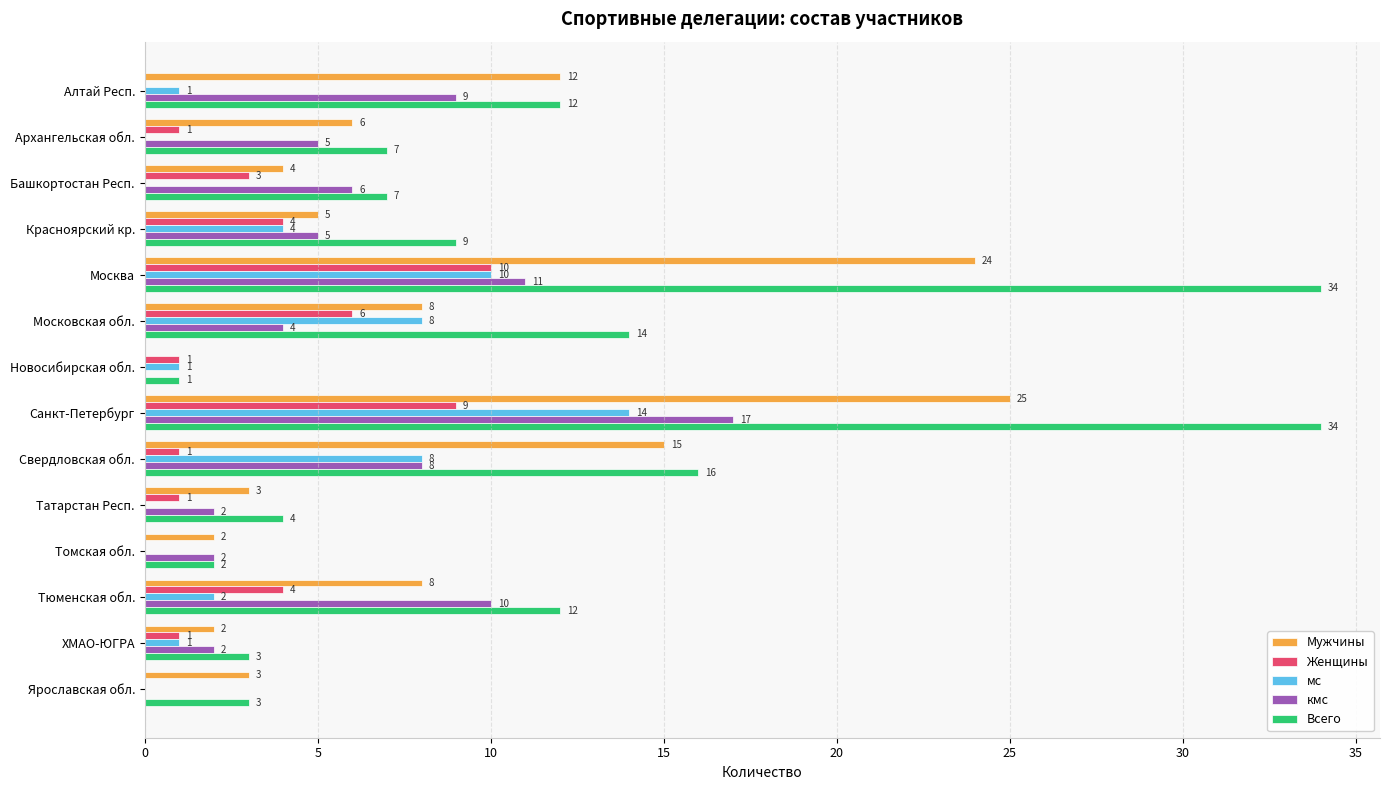

Is it true that кмс equals 9 at Алтай Респ.?

True